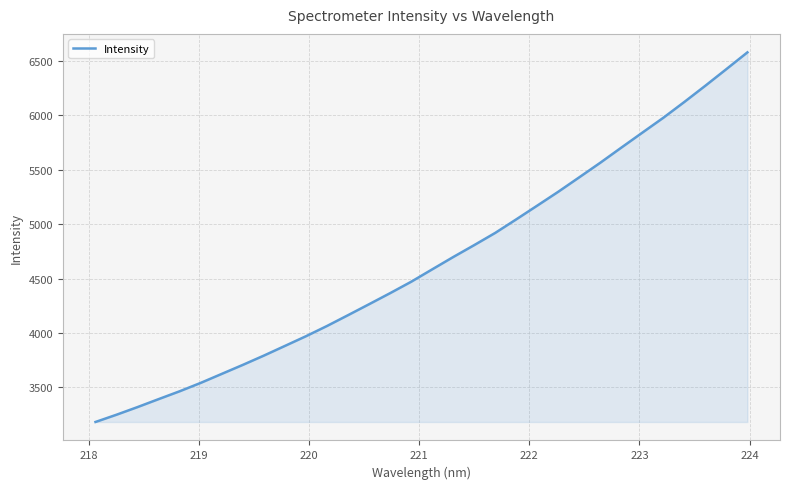

What is the difference between the maximum and minimum values?

3396.8